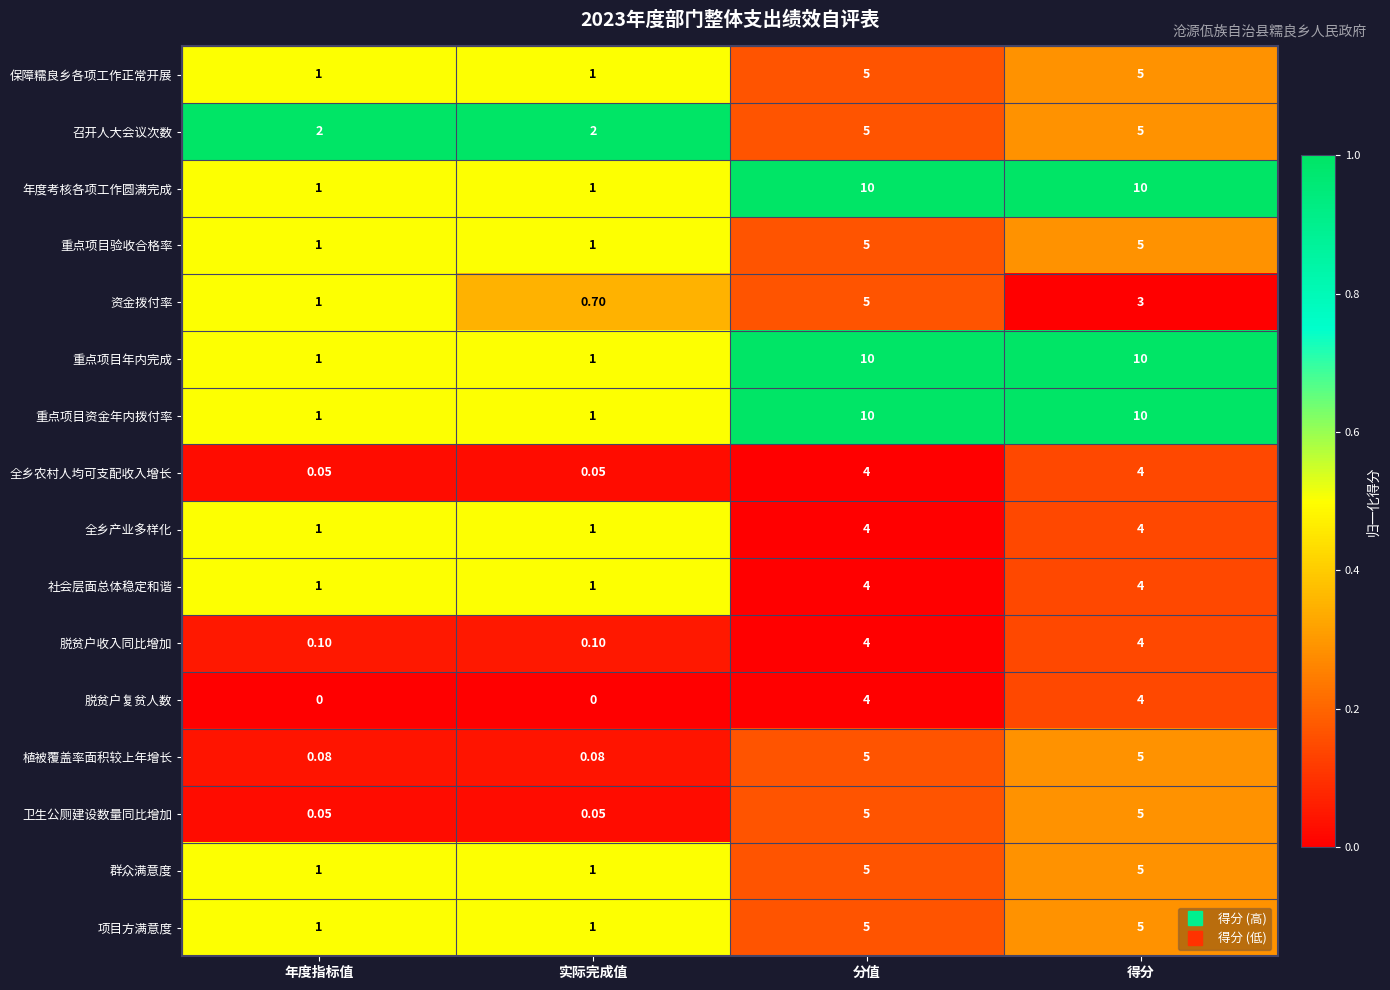

Is the value of 项目方满意度 at 得分 greater than the value of 全乡农村人均可支配收入增长 at 年度指标值?

Yes